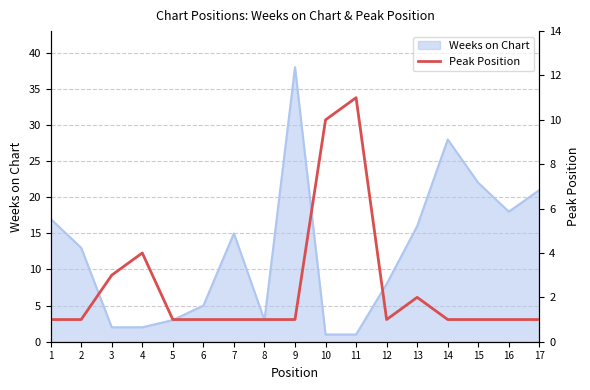

What is the sum of all values?

42